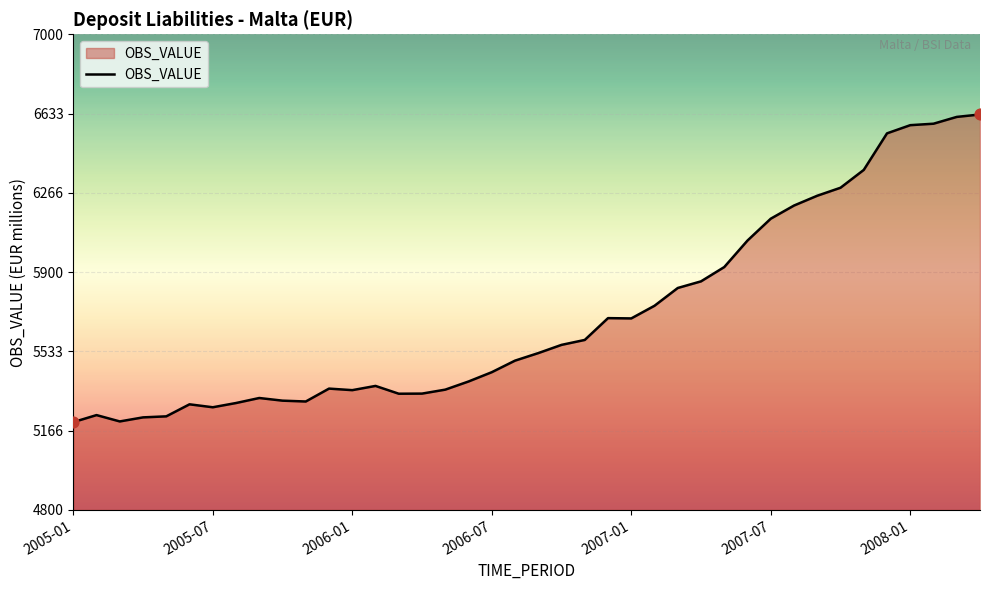

What is the smallest value displayed?

5206.3